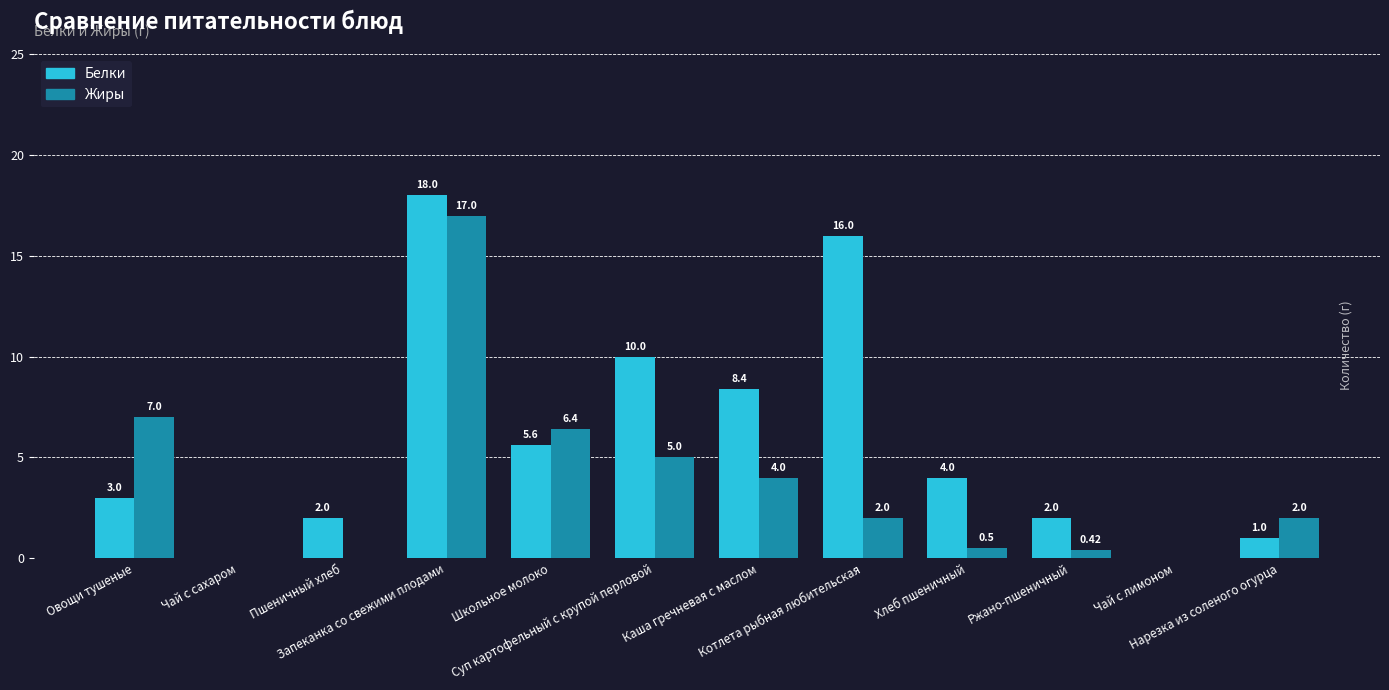

Which series has the largest total across all categories?

Белки